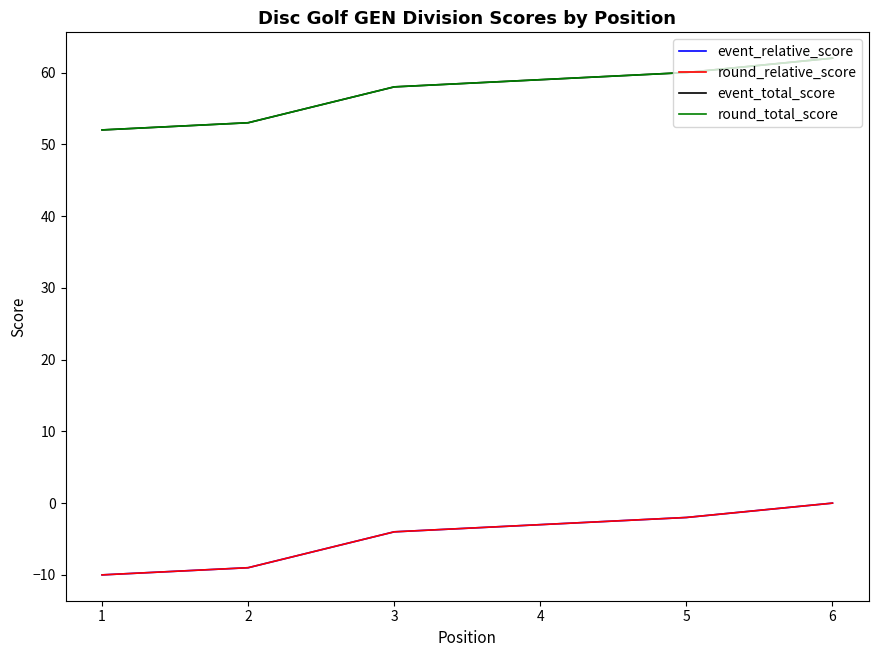

Does the chart display data point markers on the line(s)?

No